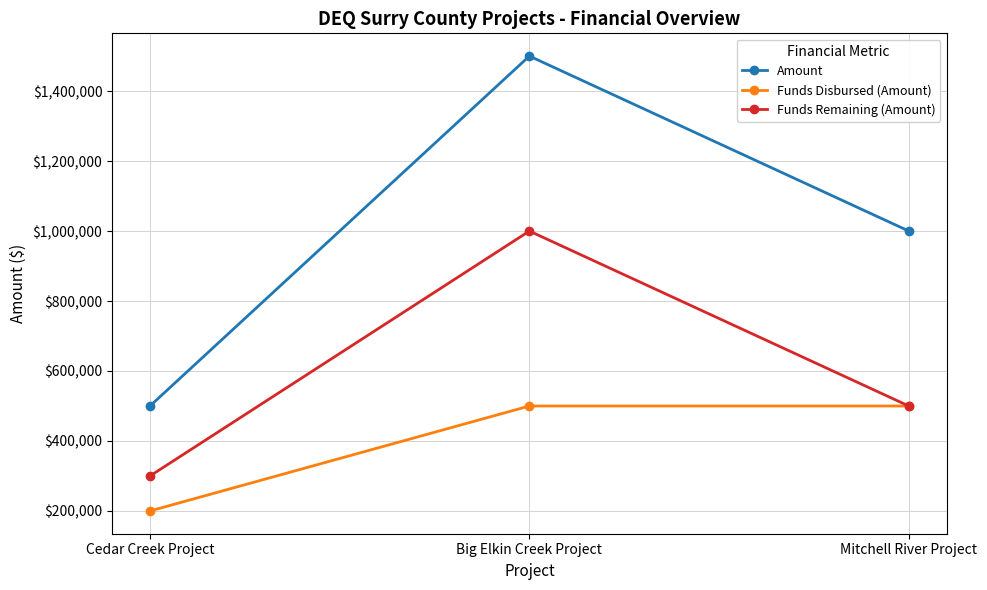

Count the number of categories in the chart.

3